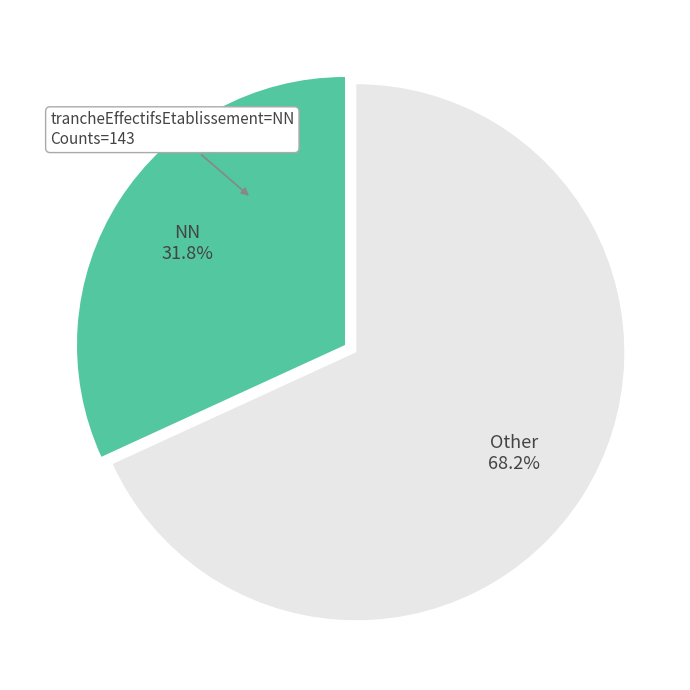

What percentage do NN and Other together represent?

100.0%